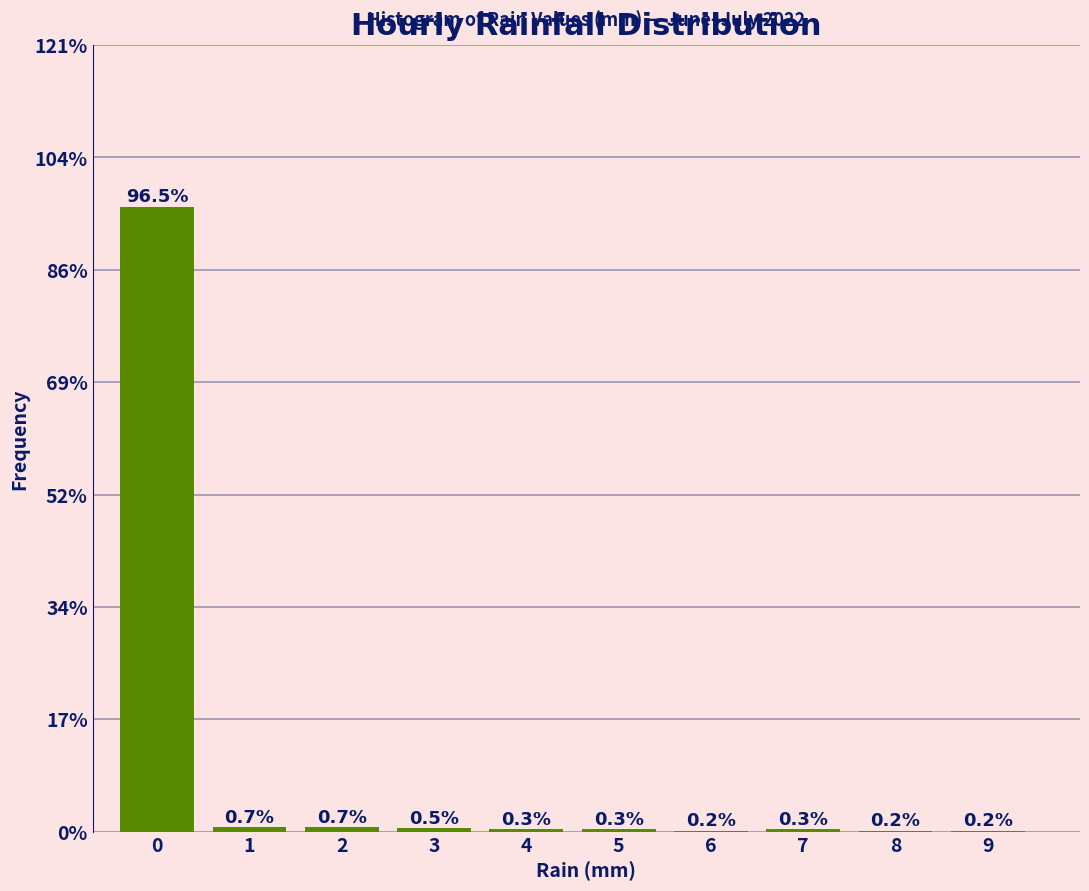

Are the bars horizontal?

No